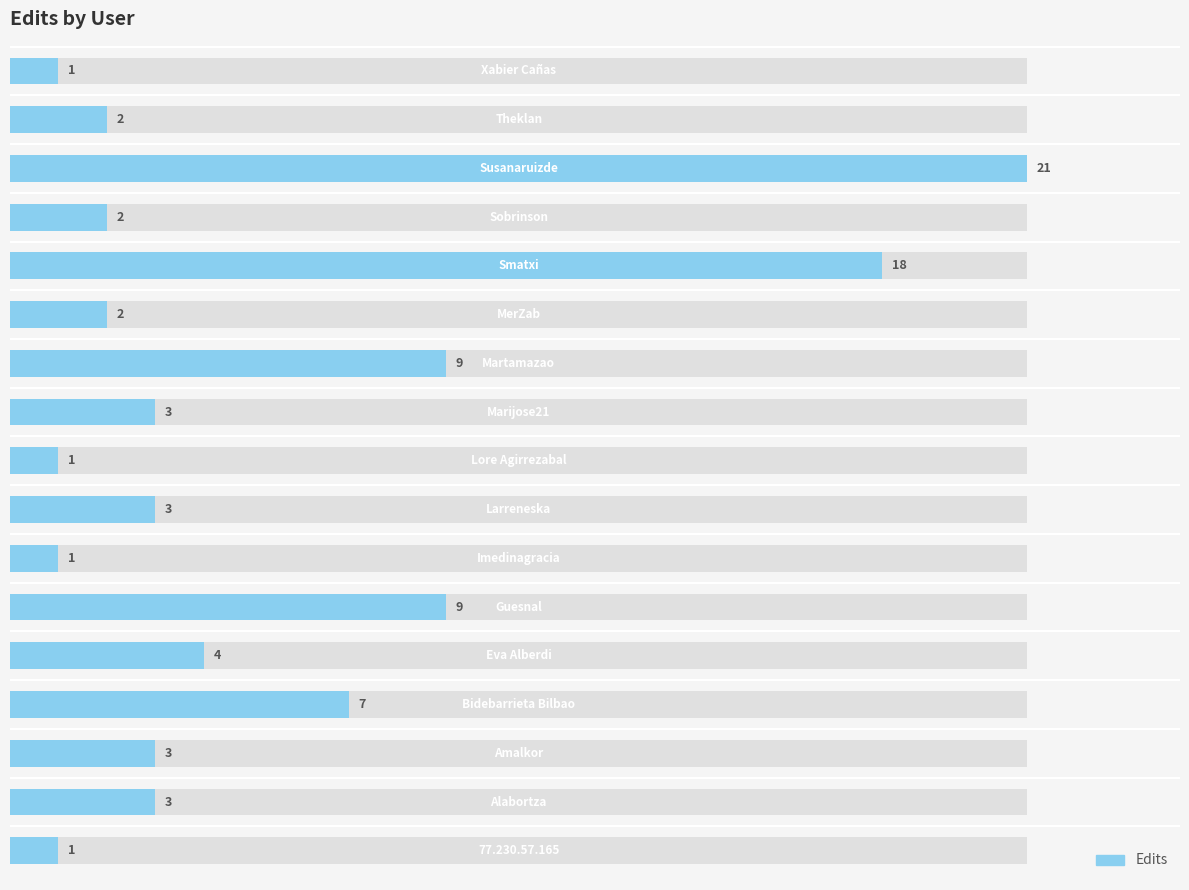

What is the sum of all values?

90